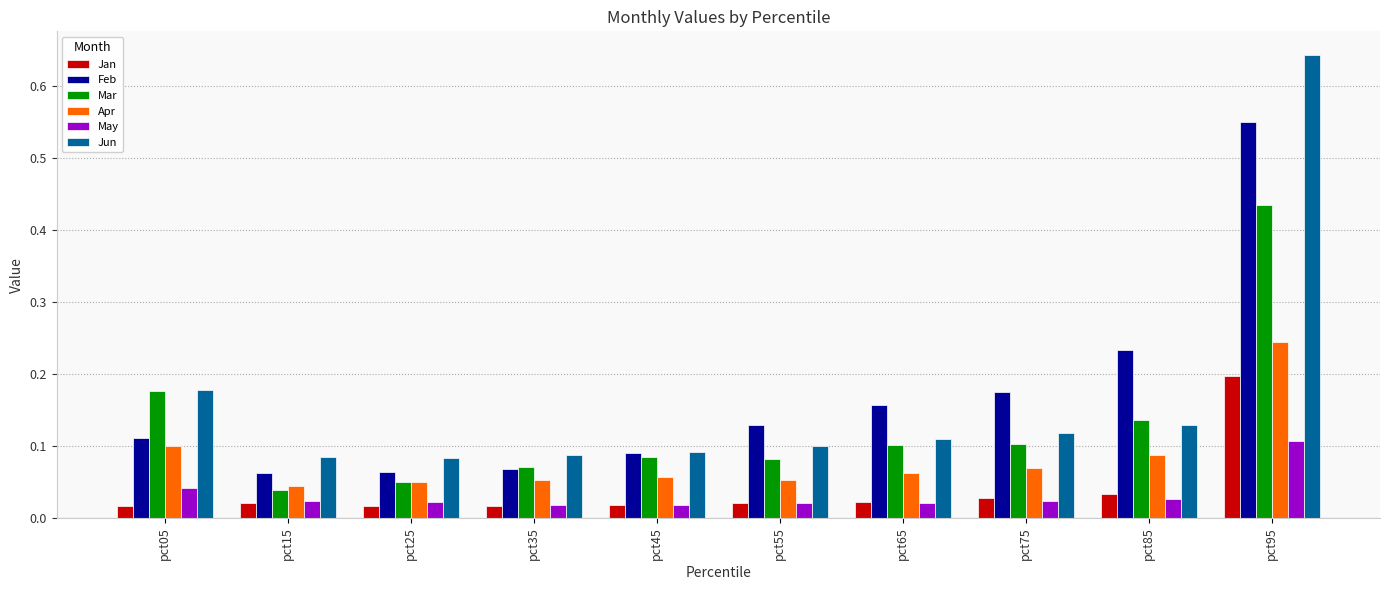

Count the number of categories in the chart.

10